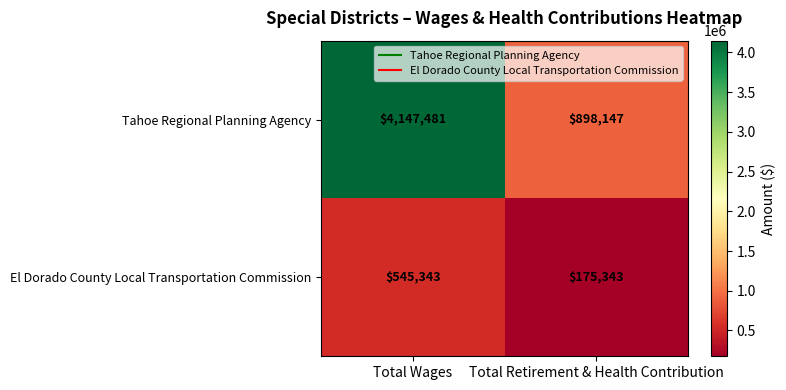

What is the approximate value of El Dorado County Local Transportation Commission at Total Wages?

545343